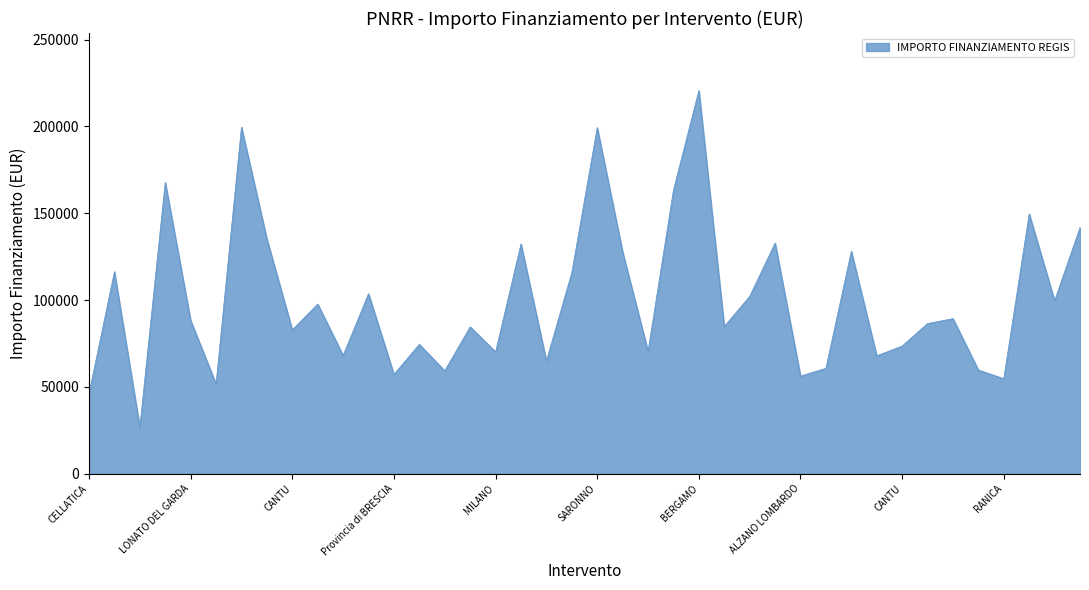

How many values are below 88213?

20